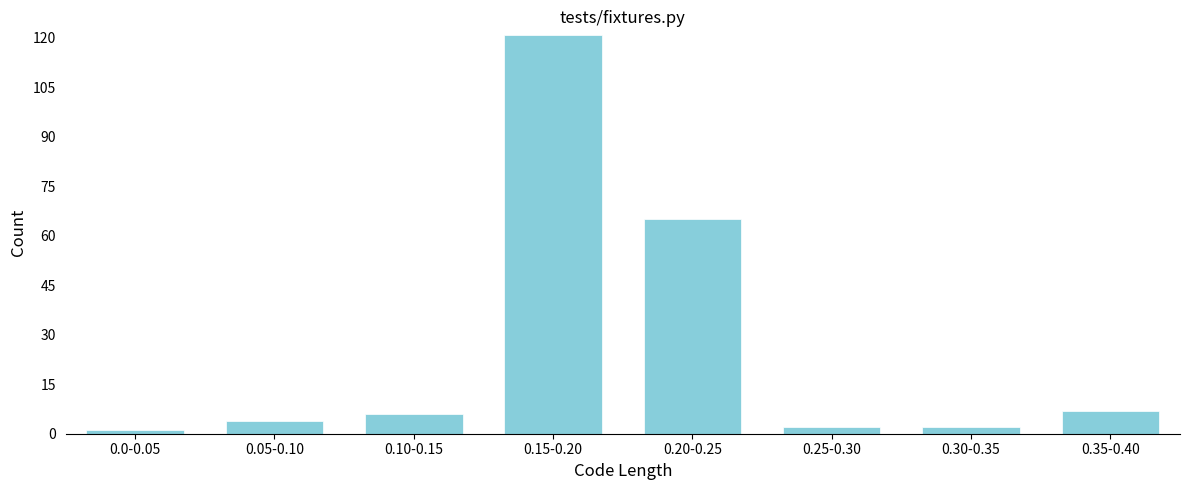

Reading left to right, list all the values displayed in this chart.

0.0-0.05=1	0.05-0.10=4	0.10-0.15=6	0.15-0.20=121	0.20-0.25=65	0.25-0.30=2	0.30-0.35=2	0.35-0.40=7